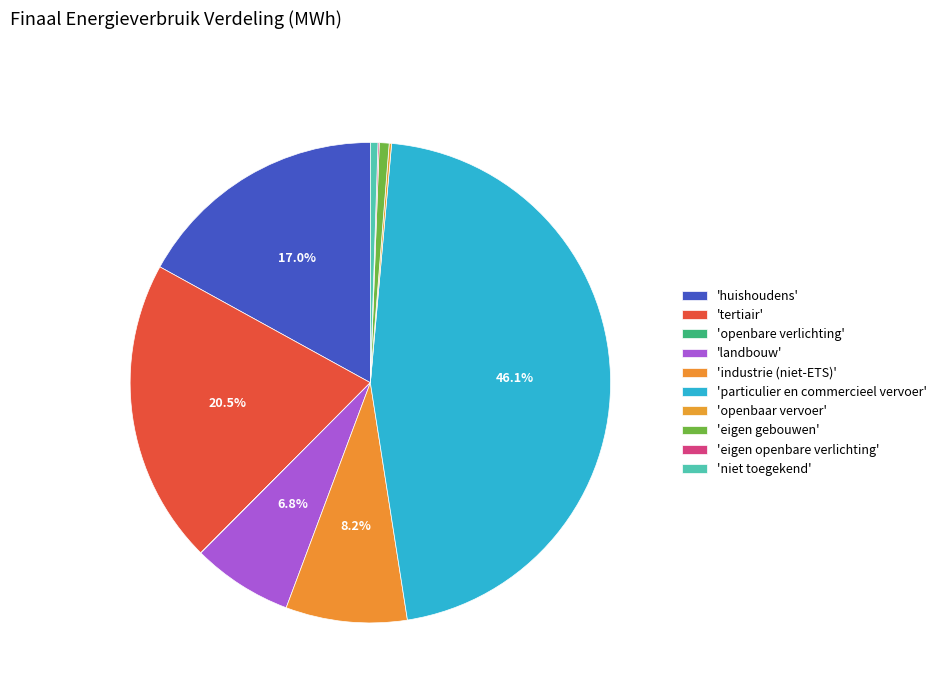

Which slice is the smallest?

openbare verlichting